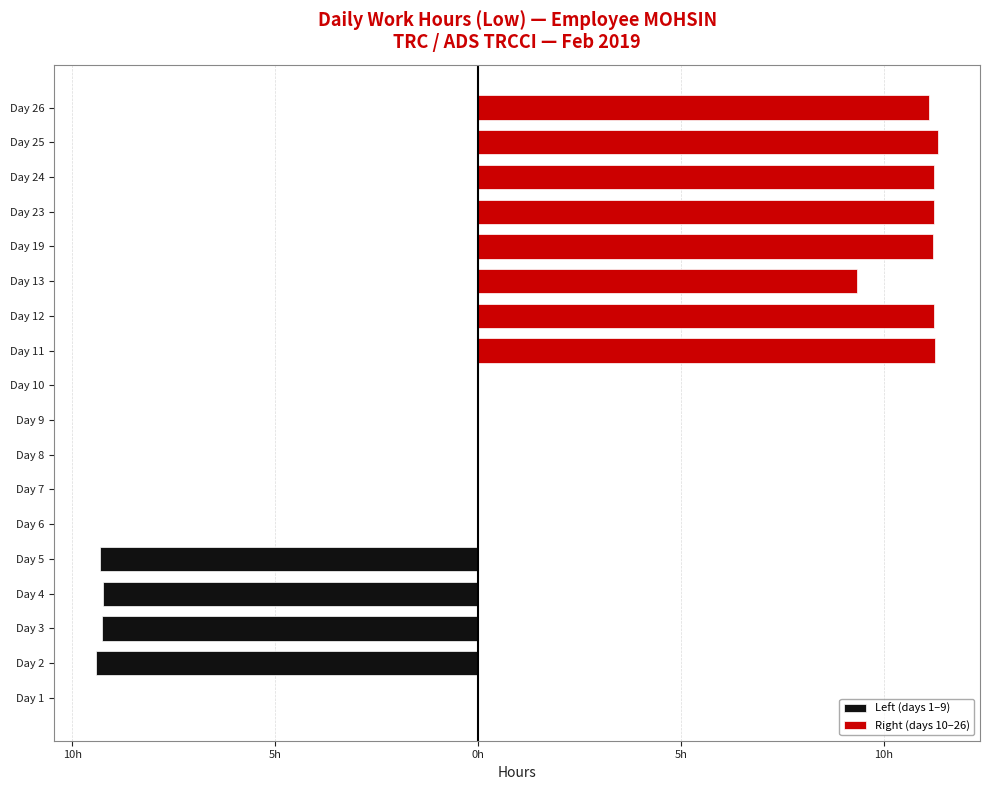

What is the spread (max minus min) of values at 7?

11.3